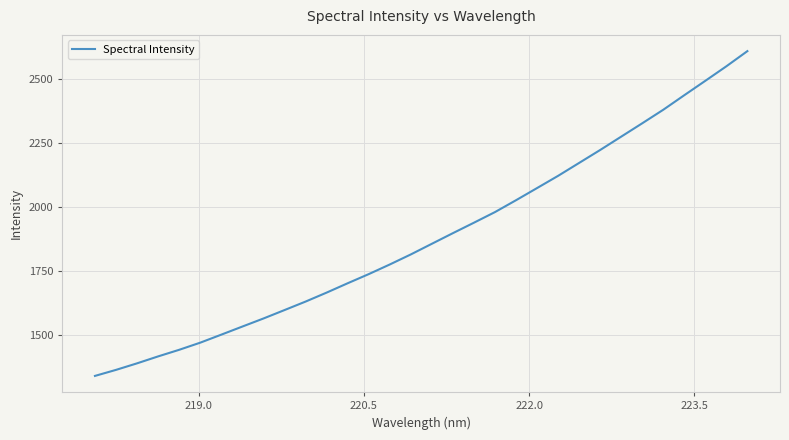

What is the smallest value displayed?

1340.4